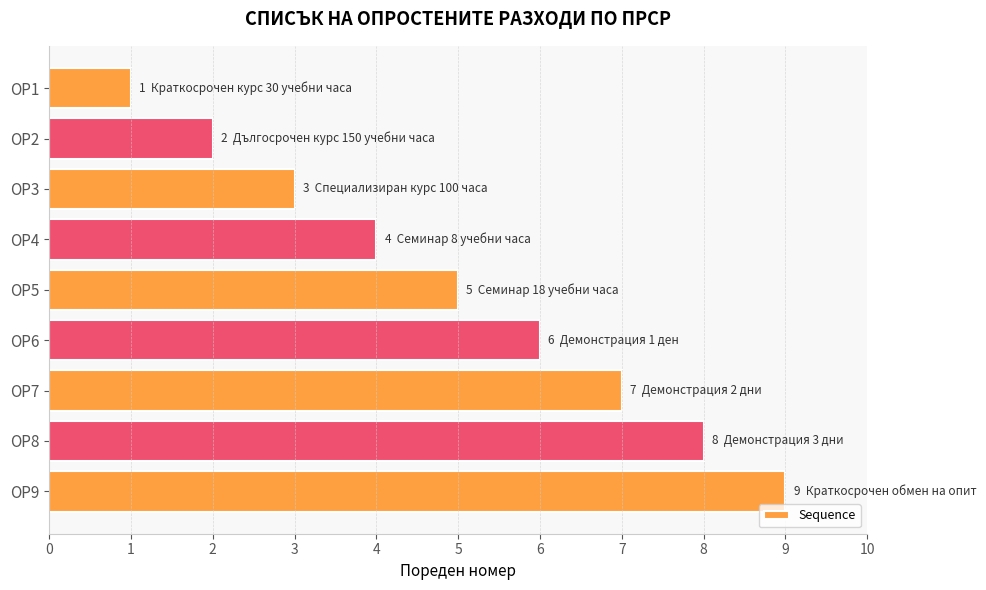

What is the greatest value displayed?

9